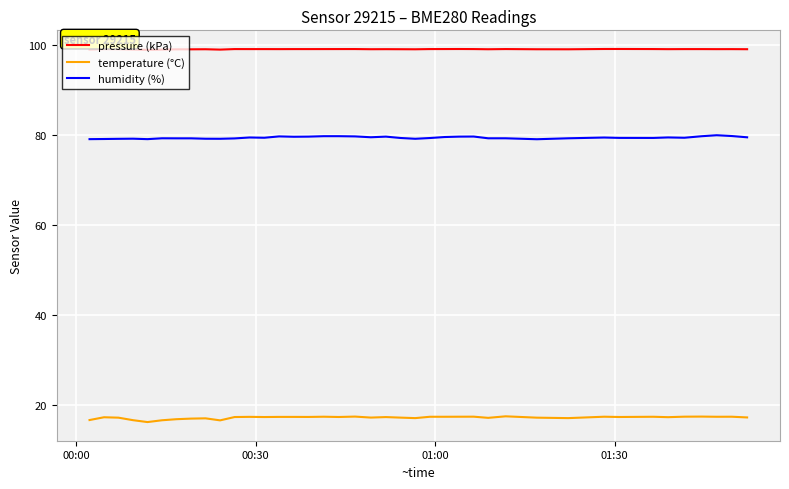

Rank the series by their average value, from lowest to highest.

temperature (°C), humidity (%), pressure (kPa)